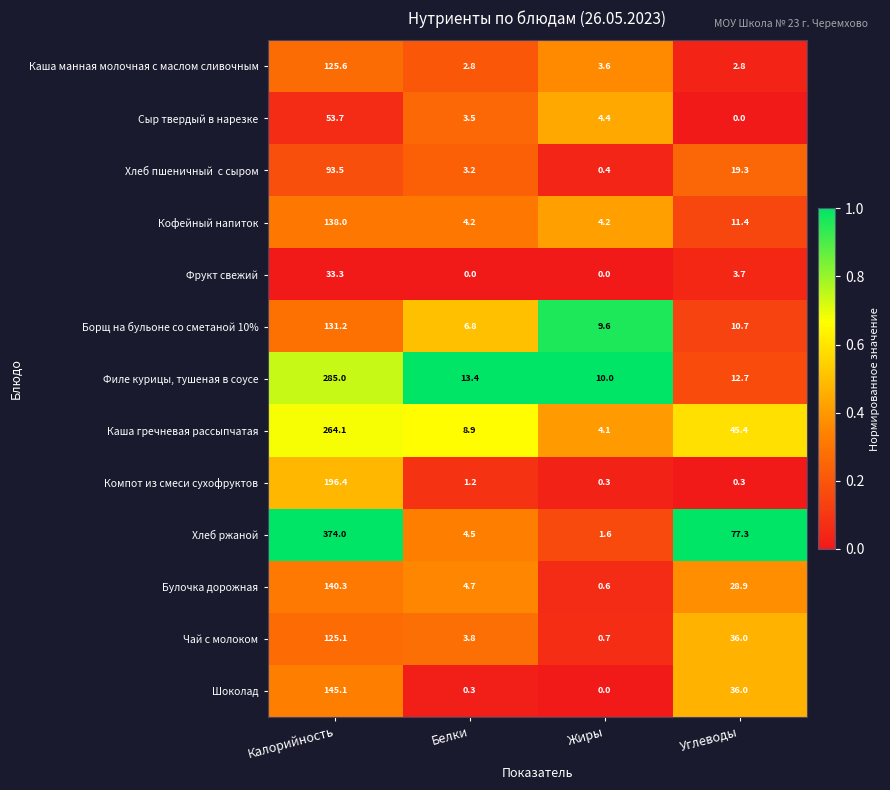

What is the total value across all series at Углеводы?

284.5